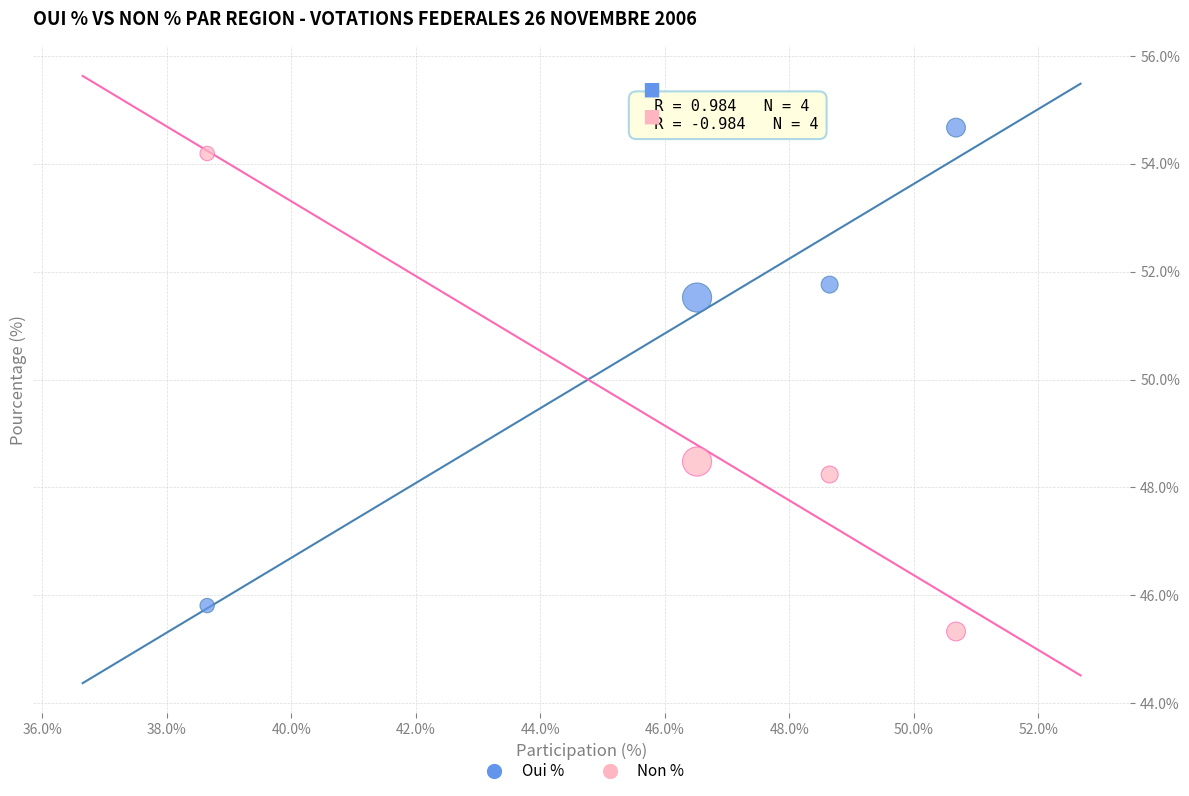

In the Non % series, what Y value is closest to 49?

48.5